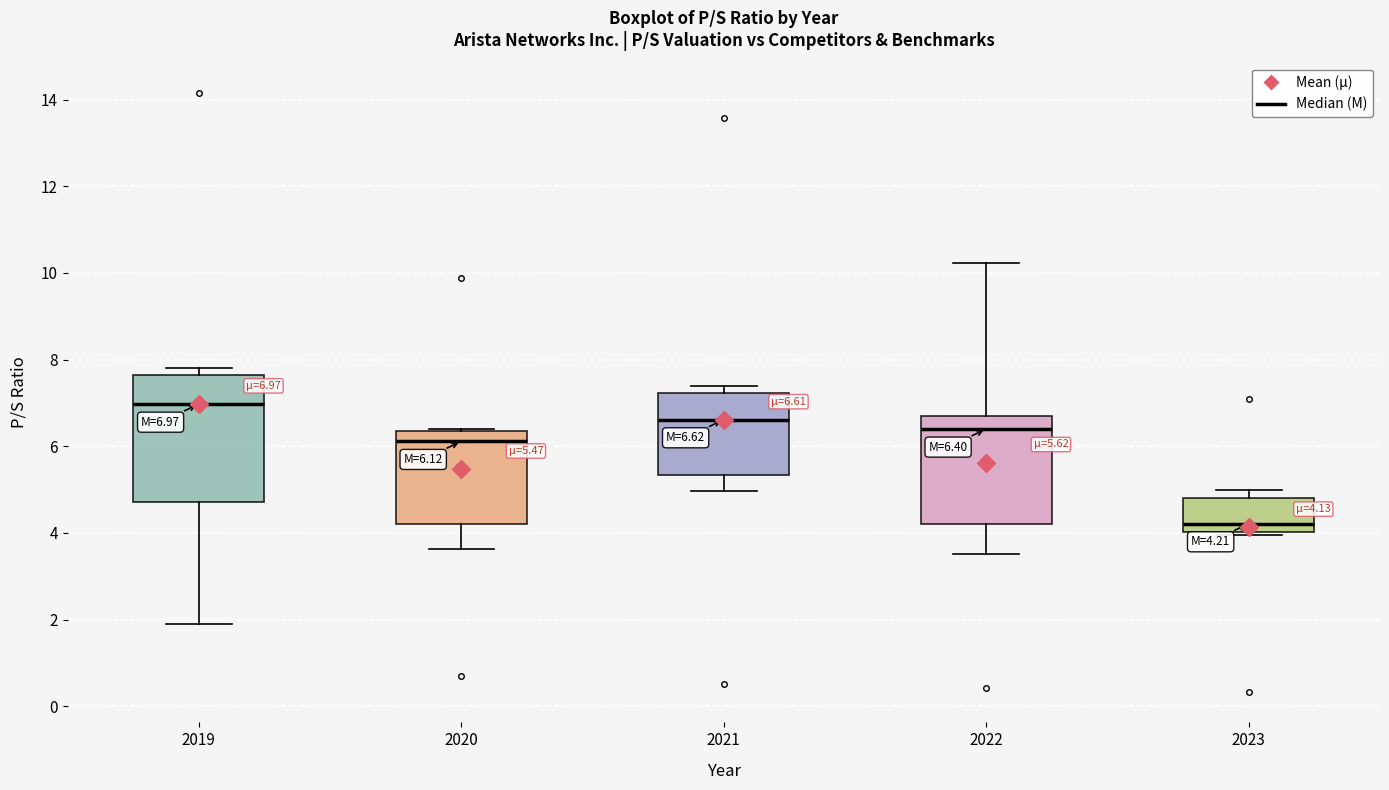

Which box has the lowest median line?

2023